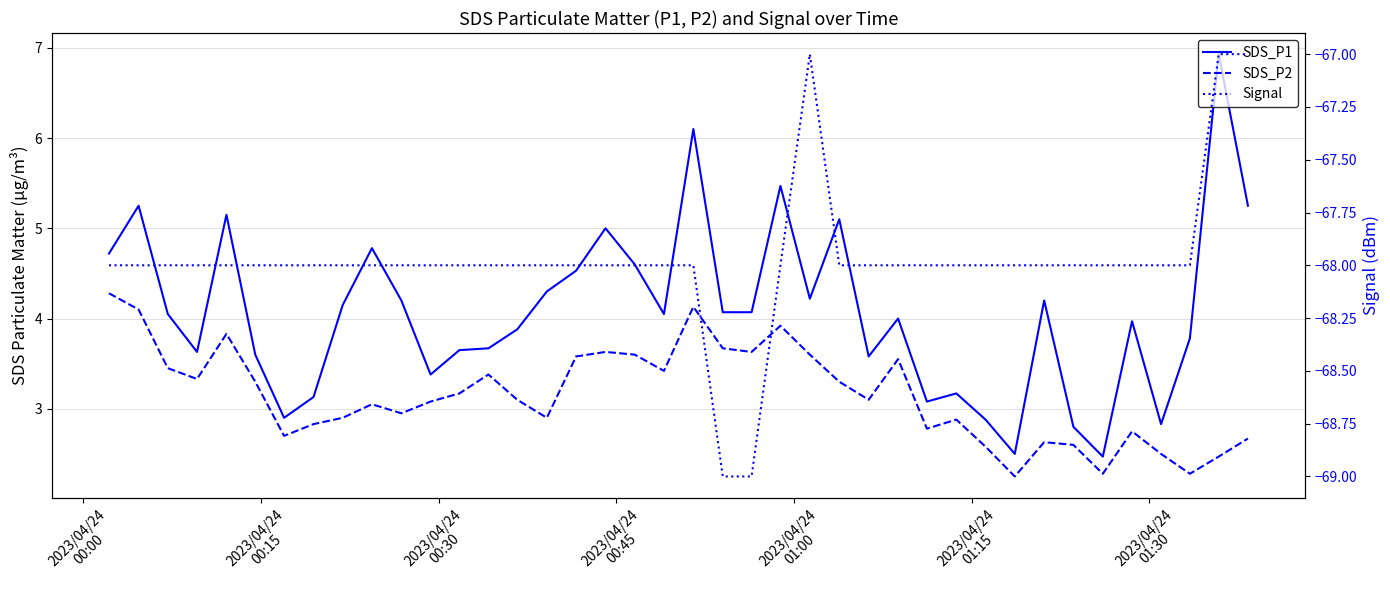

What is the sum of all SDS_P1 values?

163.1